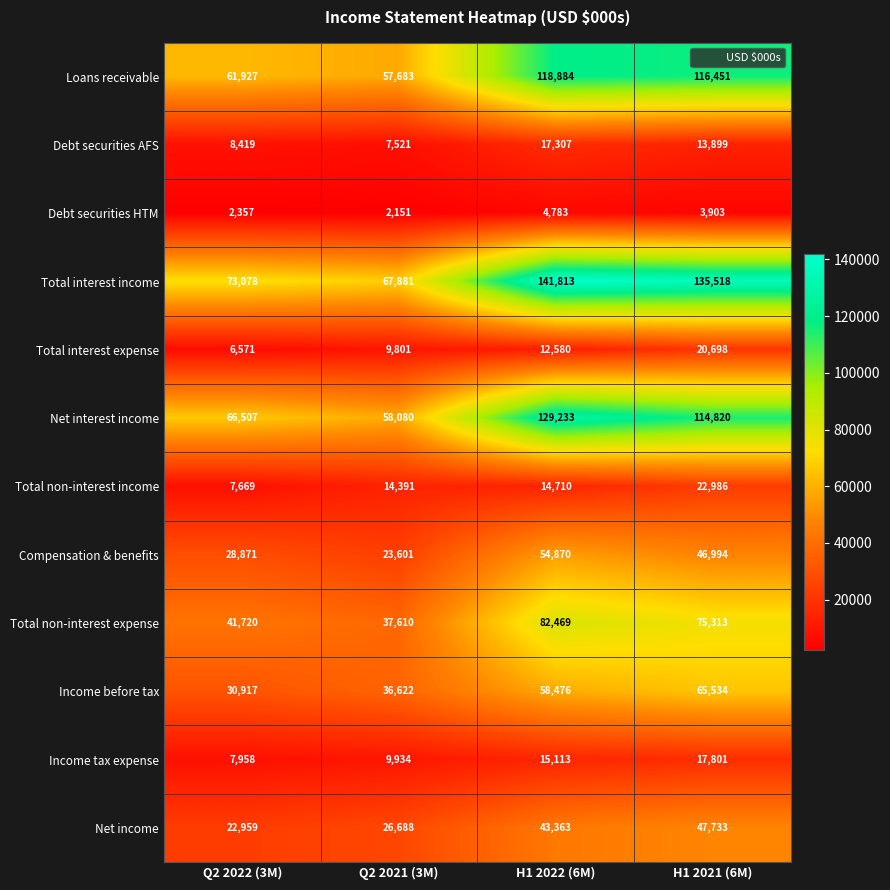

Is it true that Total interest income equals 46456 at Q2 2021 (3M)?

False